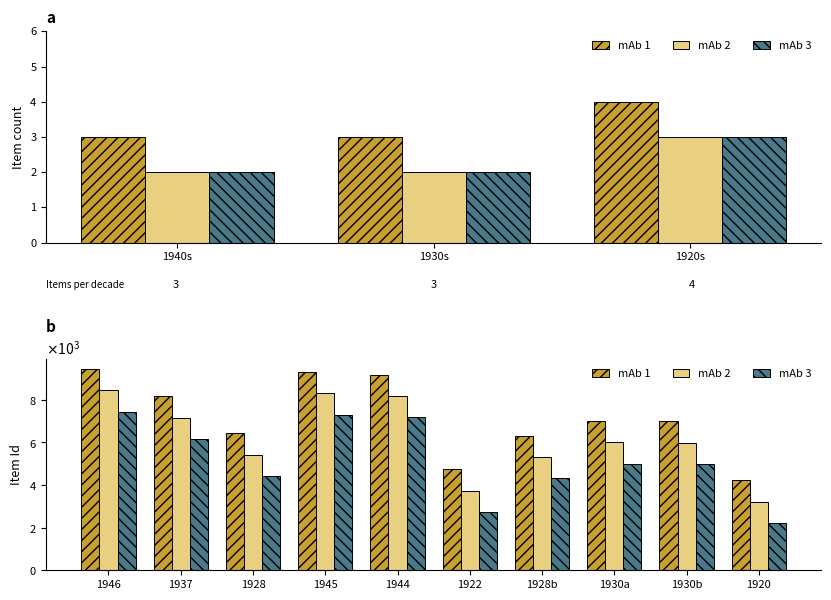

How many data points does each series have?

10